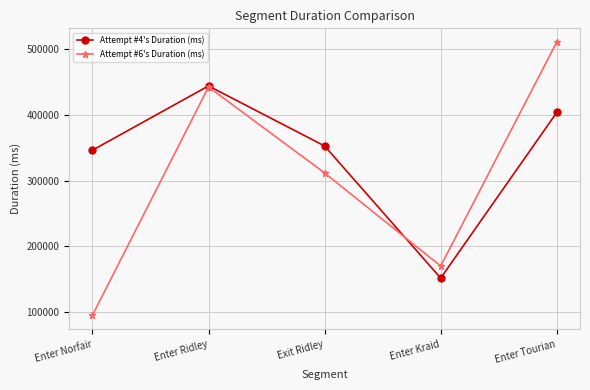

At which category does Attempt #6's Duration (ms) reach its first local valley?

Enter Kraid